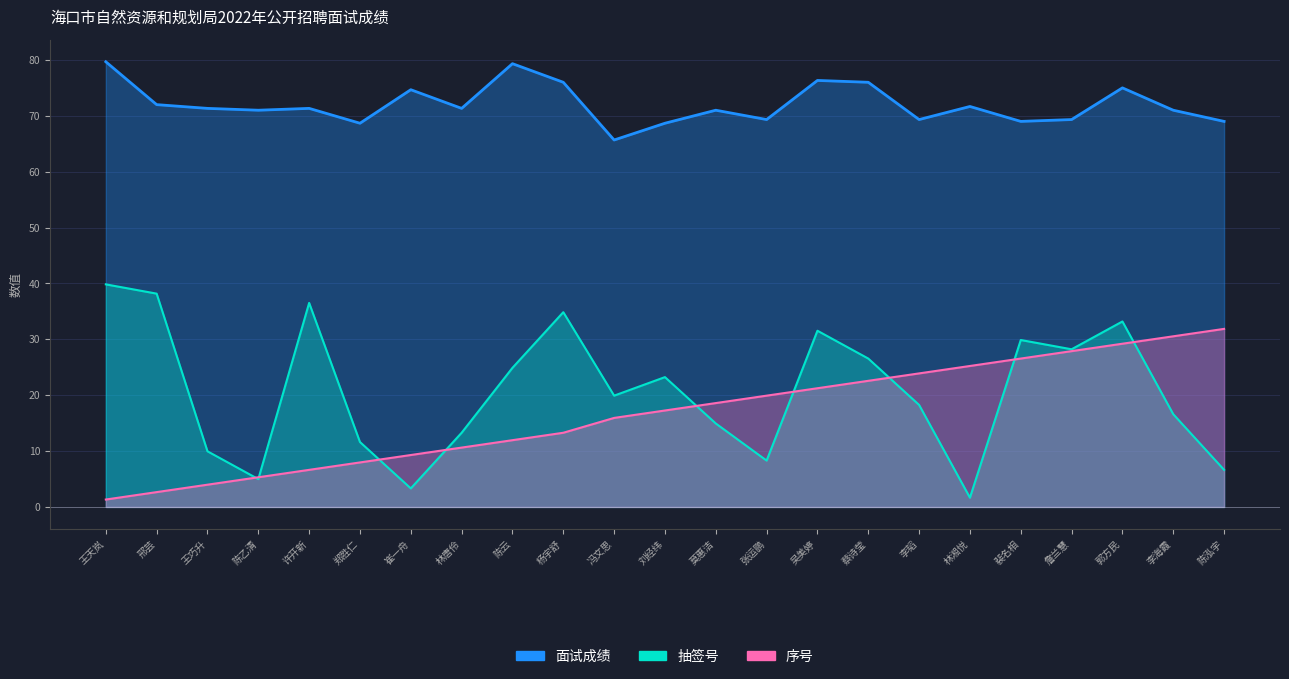

True or false: 序号 and 面试成绩 cross at least once.

False